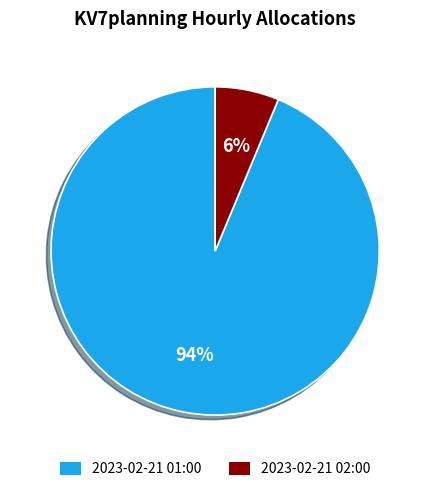

Rank the categories by value from lowest to highest.

2023-02-21 02:00, 2023-02-21 01:00